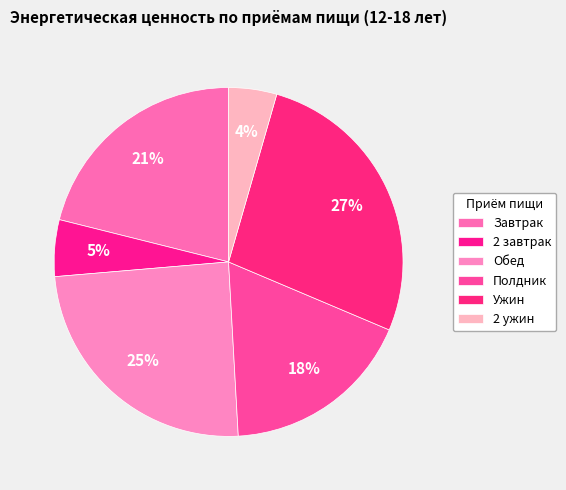

Count the number of slices in the pie.

6